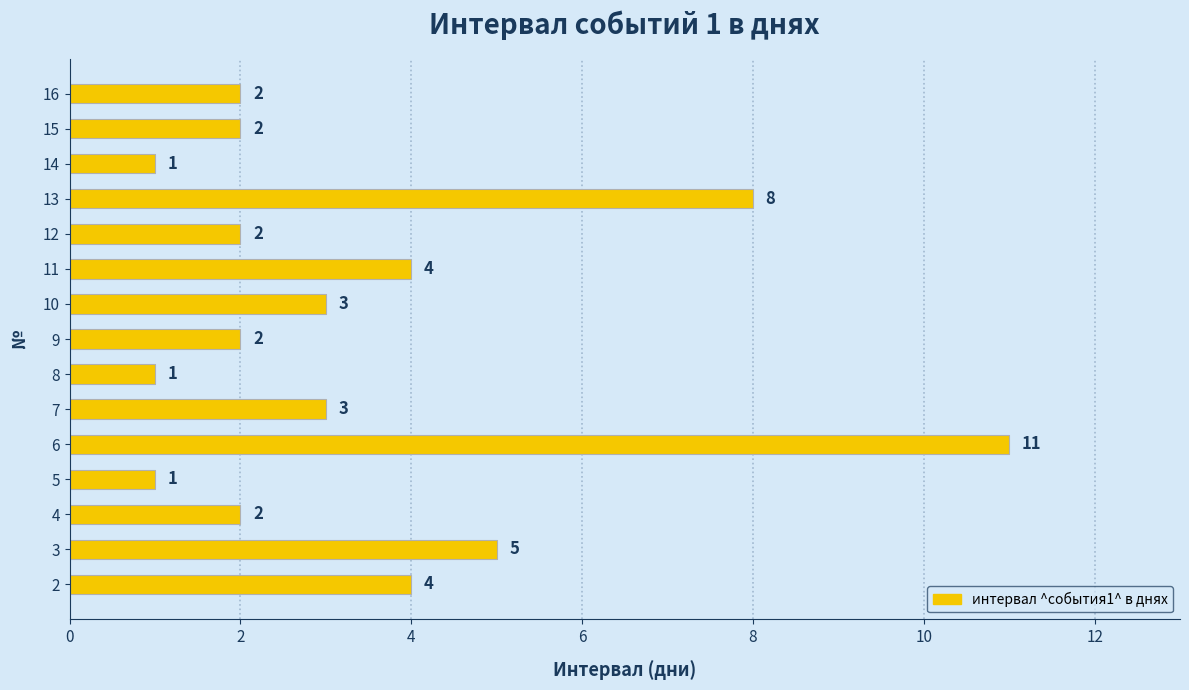

What is the ratio of the value at 8 to the value at 12?

0.5